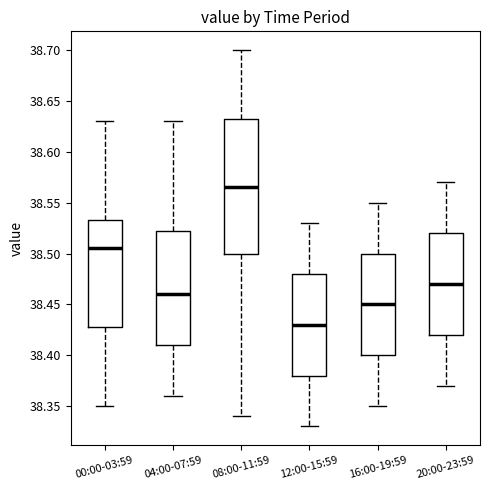

Reading left to right, transcribe this box plot: for each box, give where its median line is, the range the box spans, and where its two whiskers end, as read against the y-axis. The values are not printed on the chart, so give them approximately, as read against the axis.

00:00-03:59: median 38.505, box 38.430 to 38.535, whiskers 38.350 to 38.630
04:00-07:59: median 38.460, box 38.410 to 38.525, whiskers 38.360 to 38.630
08:00-11:59: median 38.565, box 38.500 to 38.635, whiskers 38.340 to 38.700
12:00-15:59: median 38.430, box 38.380 to 38.480, whiskers 38.330 to 38.530
16:00-19:59: median 38.450, box 38.400 to 38.500, whiskers 38.350 to 38.550
20:00-23:59: median 38.470, box 38.420 to 38.520, whiskers 38.370 to 38.570